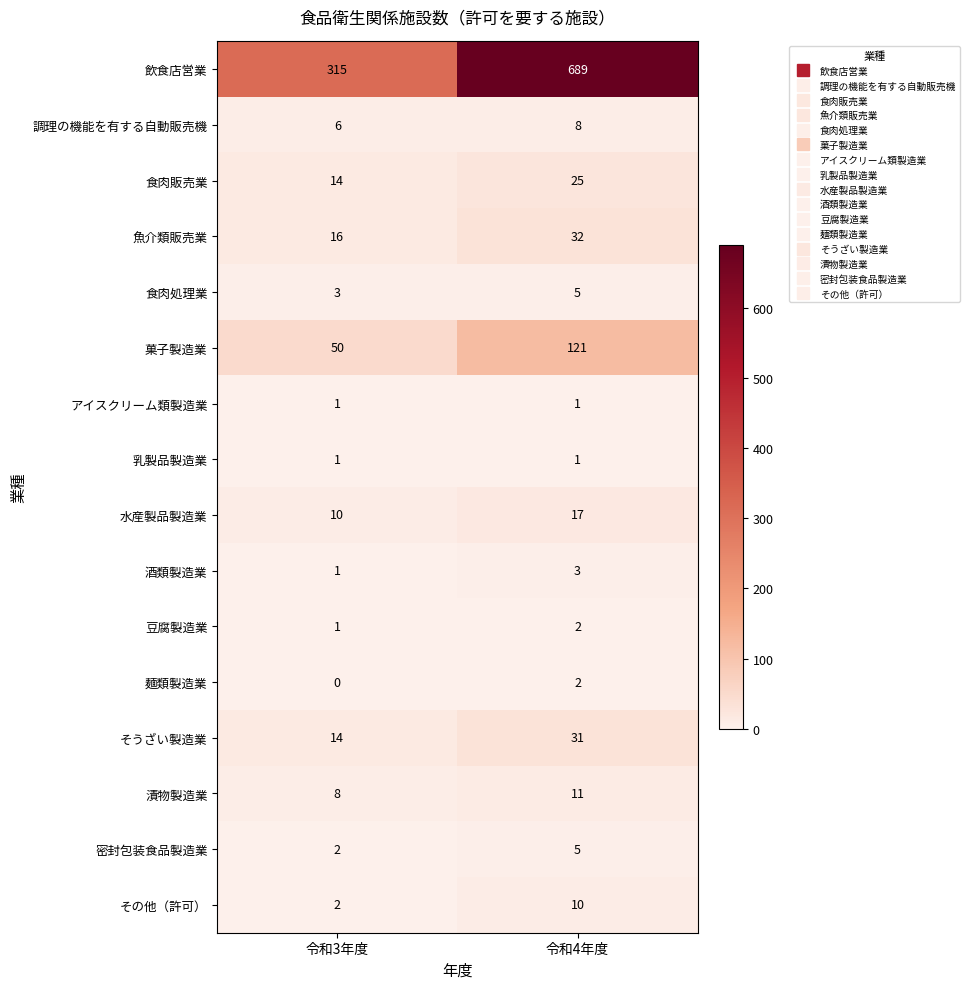

Count the number of categories in the chart.

2